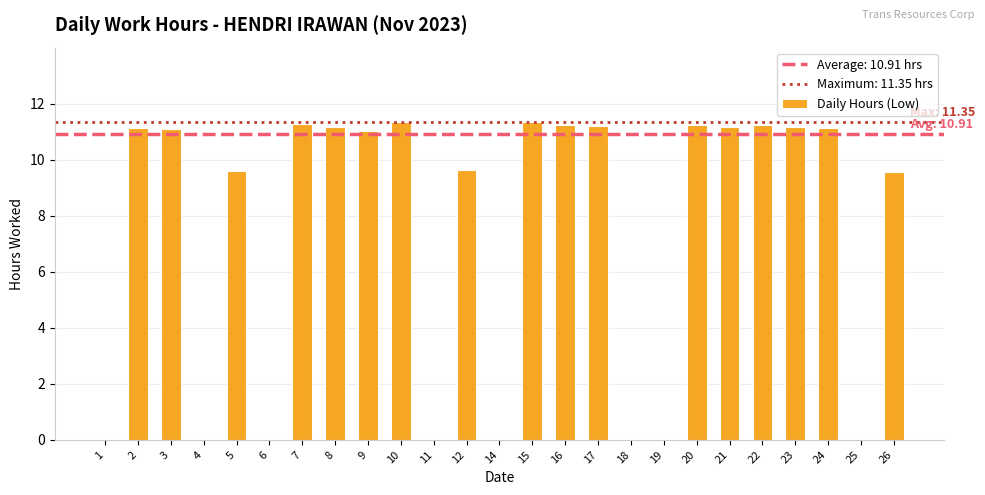

What is the sum of the values at 26 and 7?

20.8